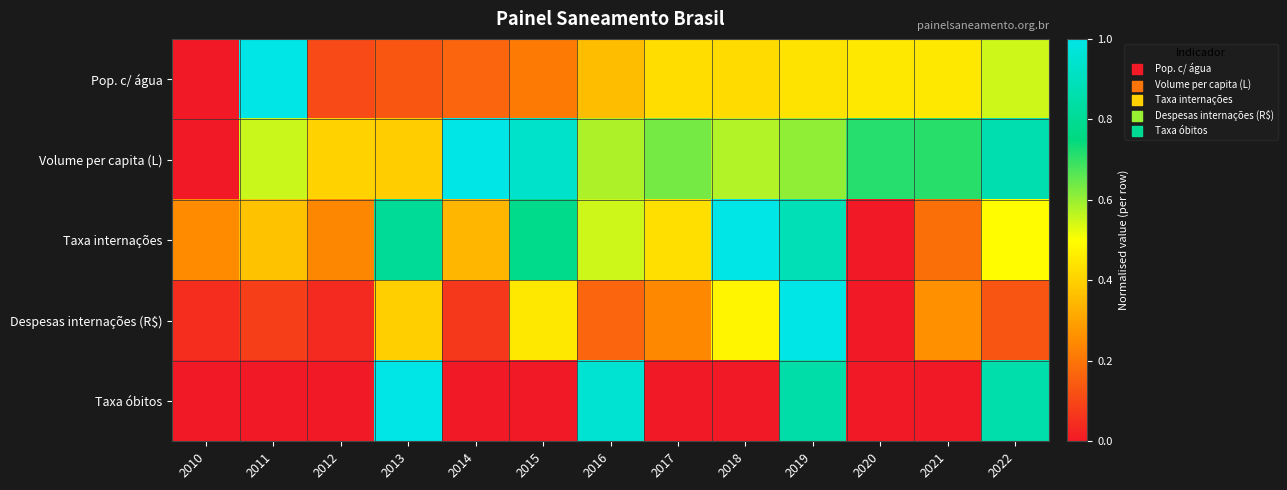

Rank the series at 2021 from lowest to highest value.

Taxa óbitos, Taxa internações, Despesas internações (R$), Pop. c/ água, Volume per capita (L)